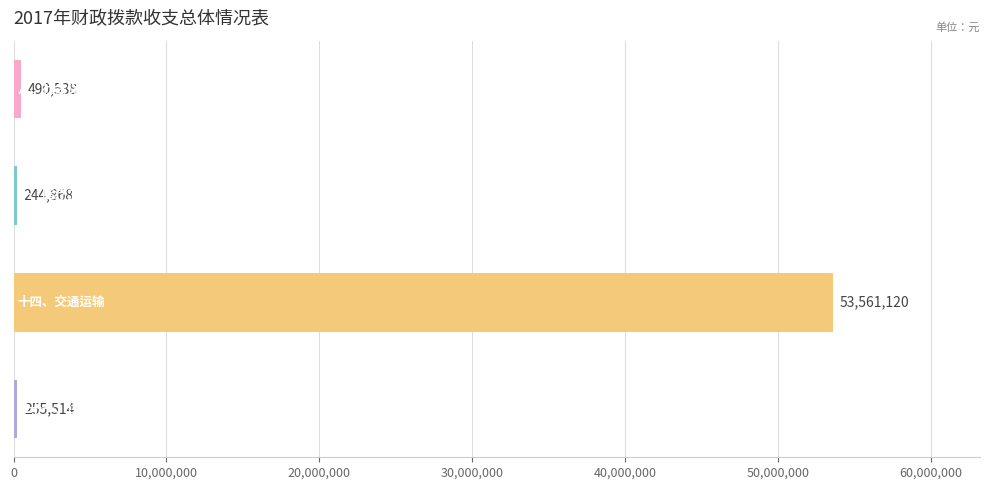

What is the sum of all values?

54552040